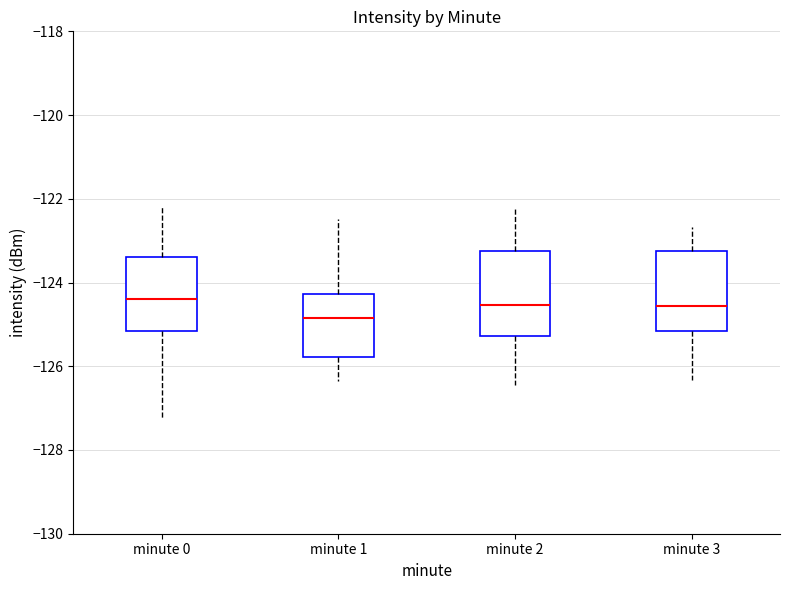

Reading left to right, read every box against the y-axis: the position of its median line, the range the box covers, and the ends of its whiskers. The values are not printed on the chart, so give them approximately, as read against the axis.

minute 0: median -124.4, box -125.2 to -123.4, whiskers -127.2 to -122.2
minute 1: median -124.8, box -125.8 to -124.2, whiskers -126.4 to -122.4
minute 2: median -124.6, box -125.2 to -123.2, whiskers -126.4 to -122.2
minute 3: median -124.6, box -125.2 to -123.2, whiskers -126.4 to -122.6